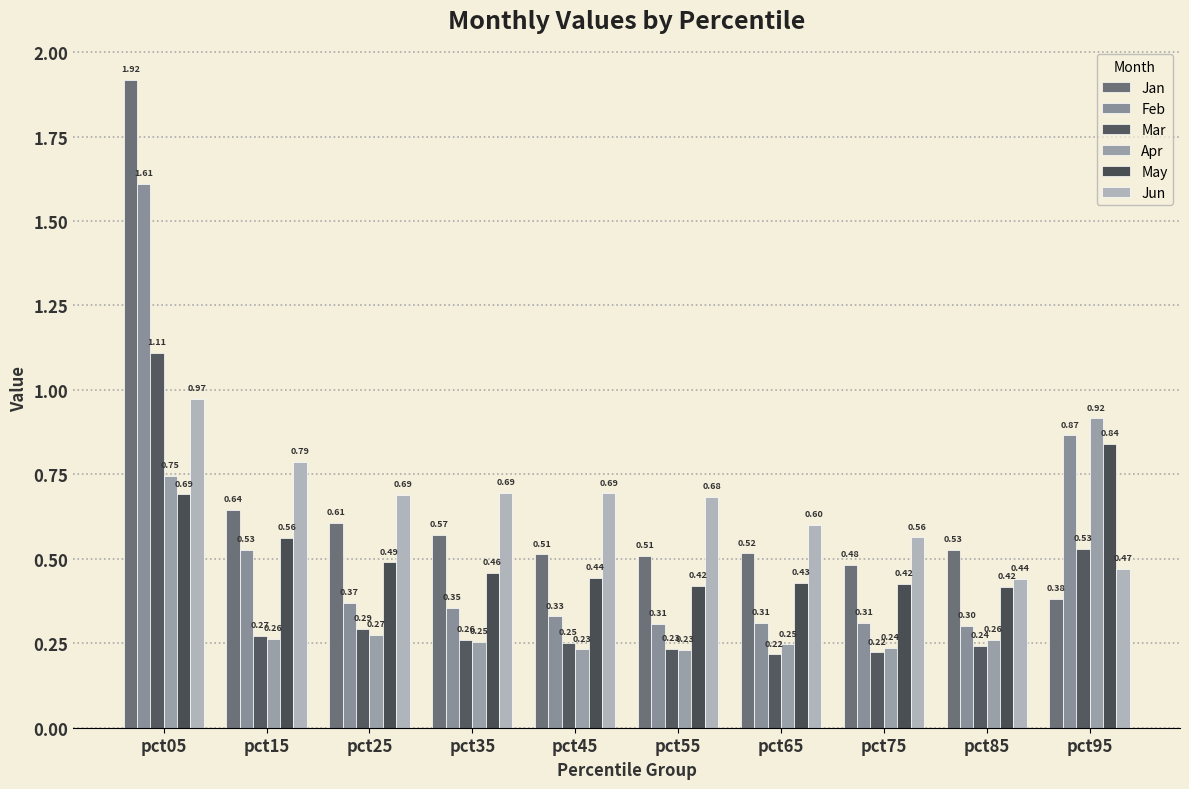

True or false: Feb has a value of 1.6 at pct05.

True